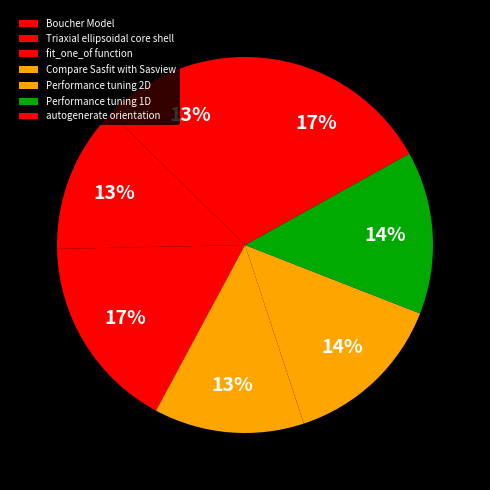

To the nearest percent, what is the difference between the largest and smallest slice percentages?

4%